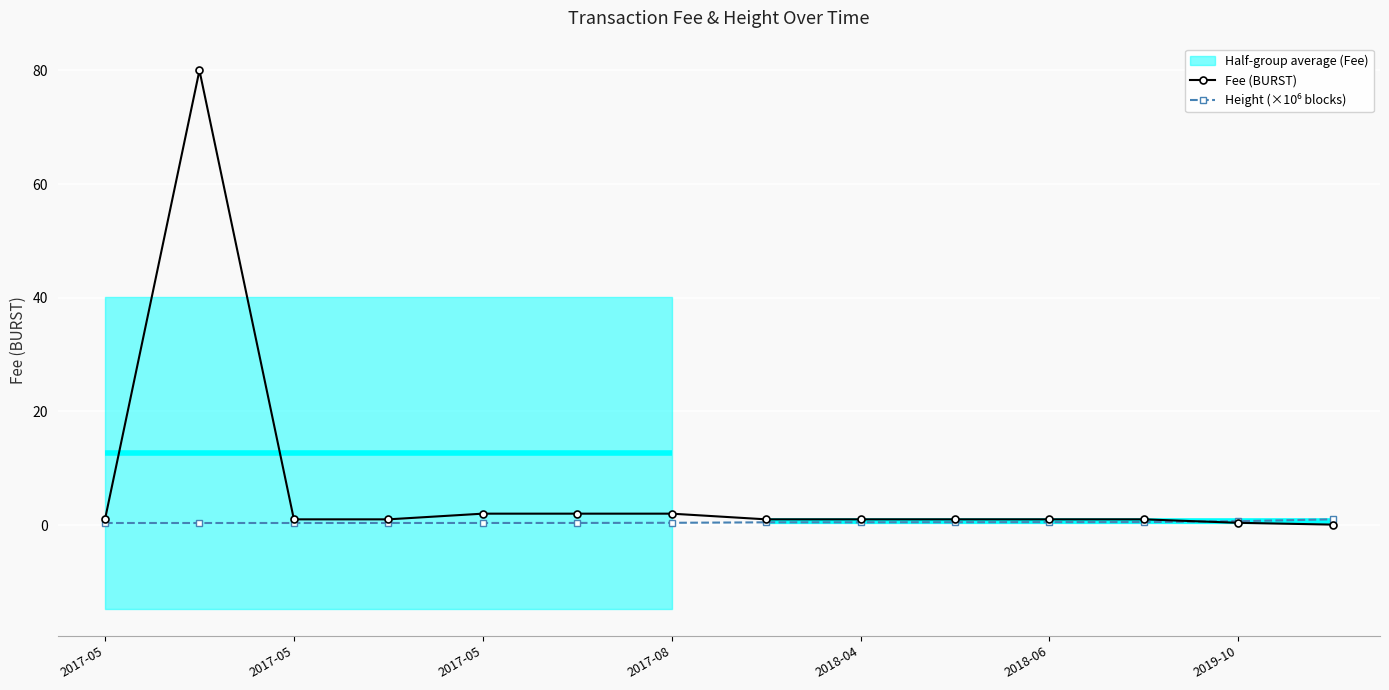

True or false: Fee (BURST) and Height (×10⁶ blocks) cross at least once.

True